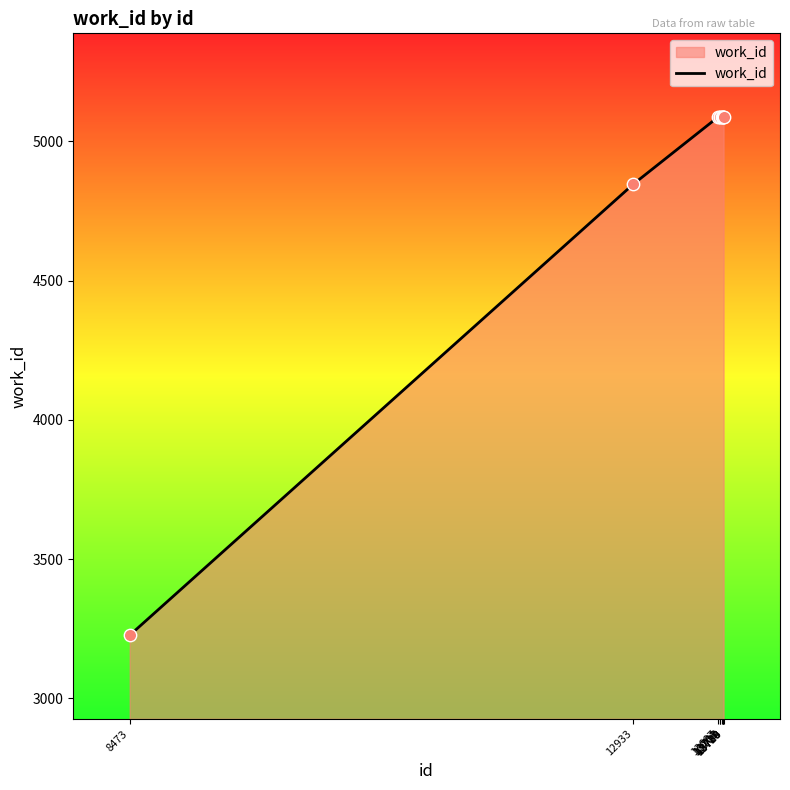

What is the difference between the maximum and minimum values?

1861